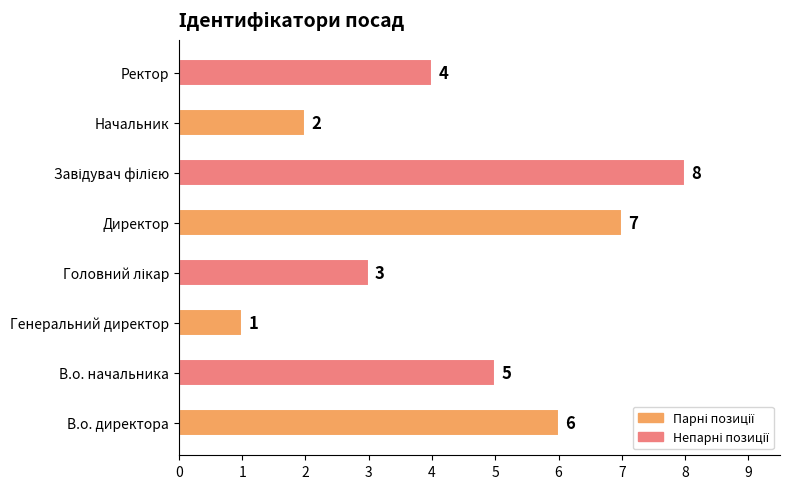

Reading bottom to top, what are all the values shown in this chart?

6	5	1	3	7	8	2	4